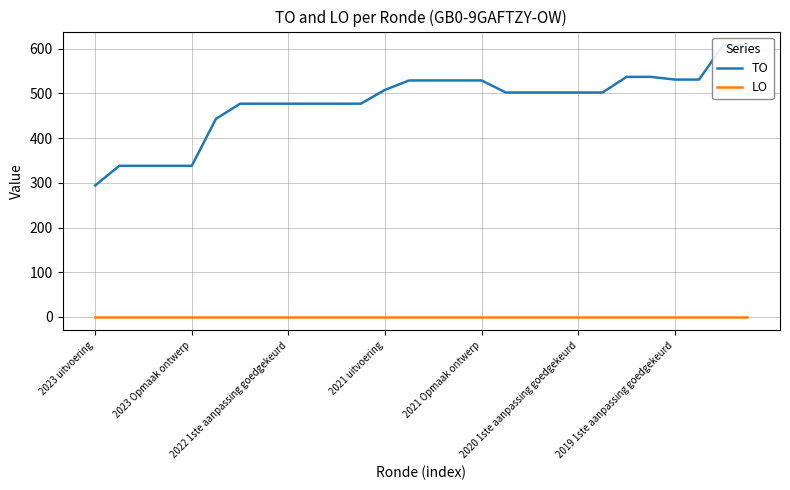

Rank the series by their average value, from lowest to highest.

LO, TO